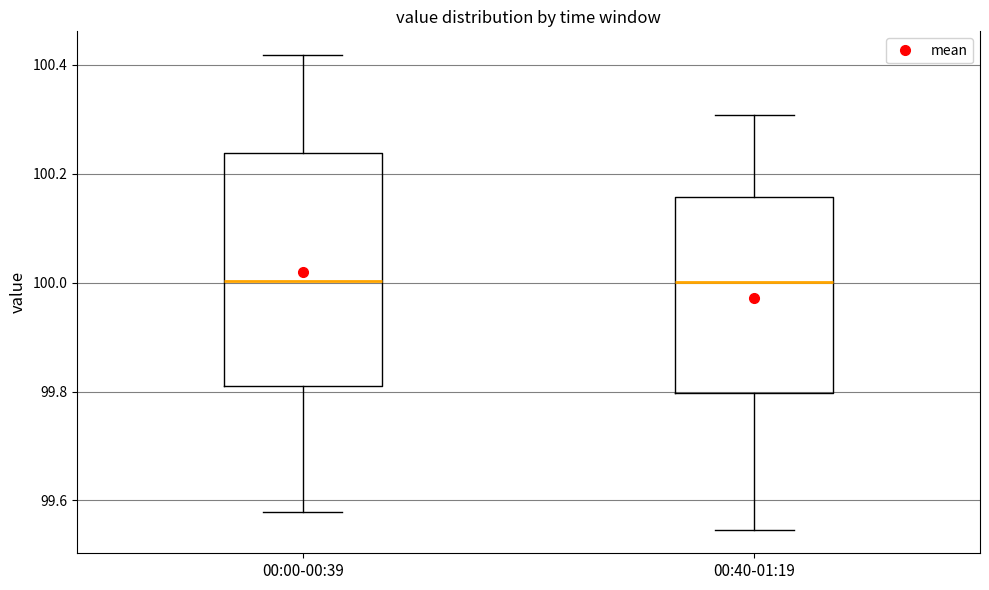

Reading left to right, read every box against the y-axis: the position of its median line, the range the box covers, and the ends of its whiskers. The values are not printed on the chart, so give them approximately, as read against the axis.

00:00-00:39: median 100.00, box 99.82 to 100.24, whiskers 99.58 to 100.42
00:40-01:19: median 100.00, box 99.80 to 100.16, whiskers 99.54 to 100.30